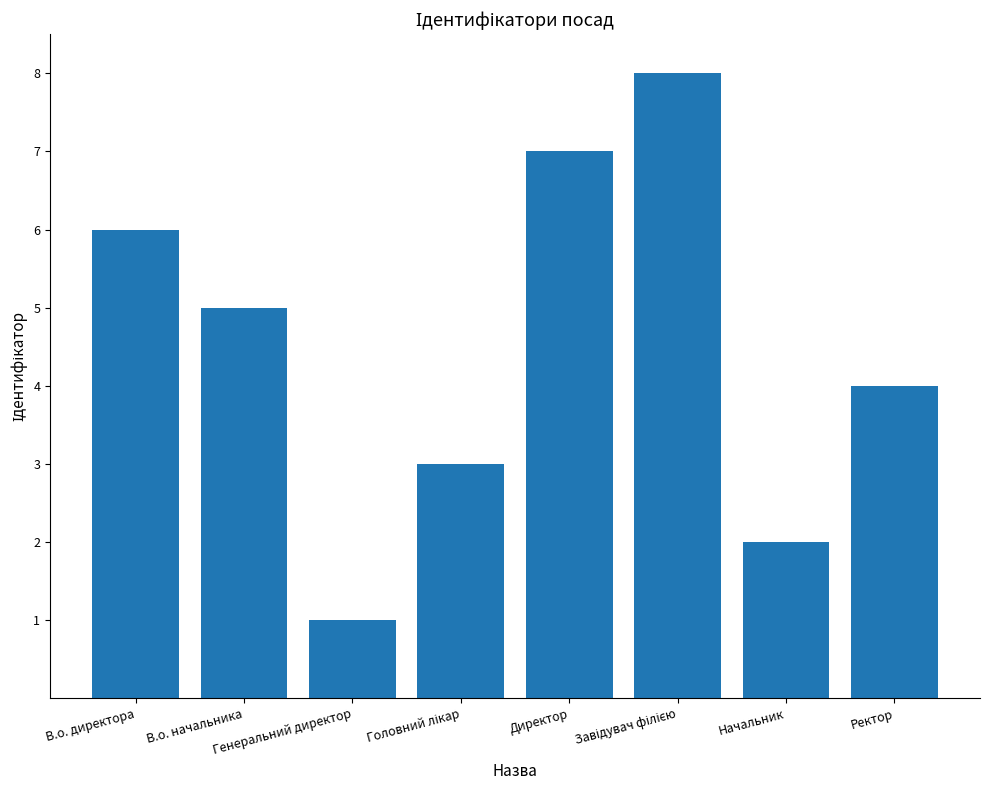

What is the minimum value shown in the chart?

1